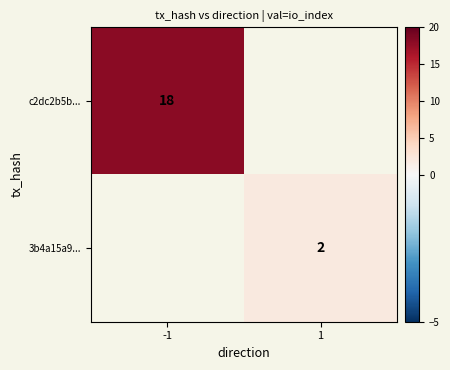

The 3b4a15a9... series shows 3 at 1. True or false?

False